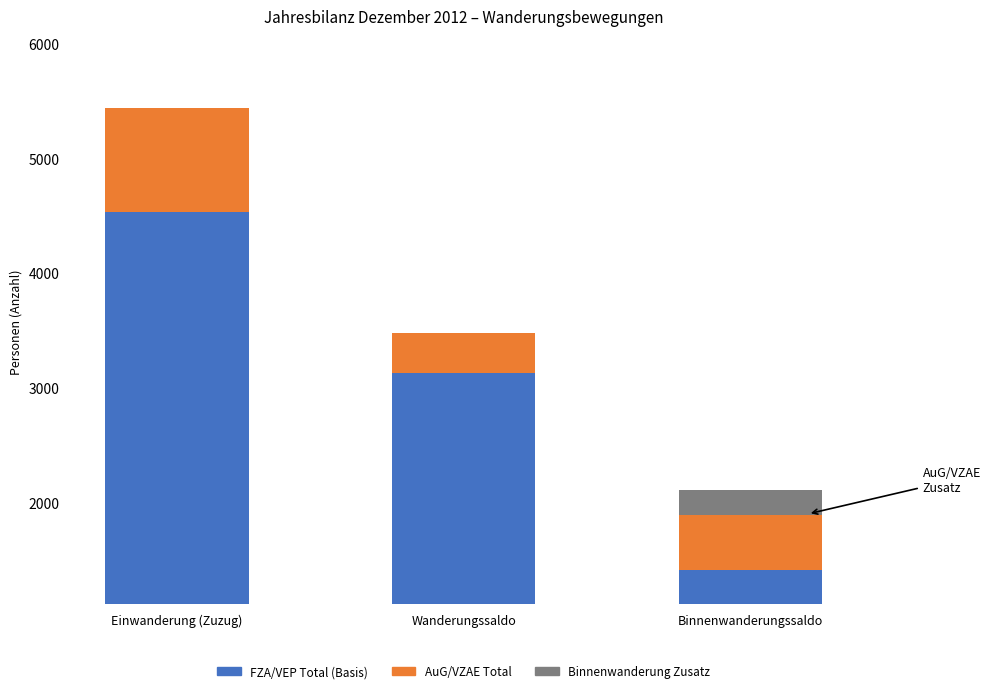

Are the bars horizontal?

No